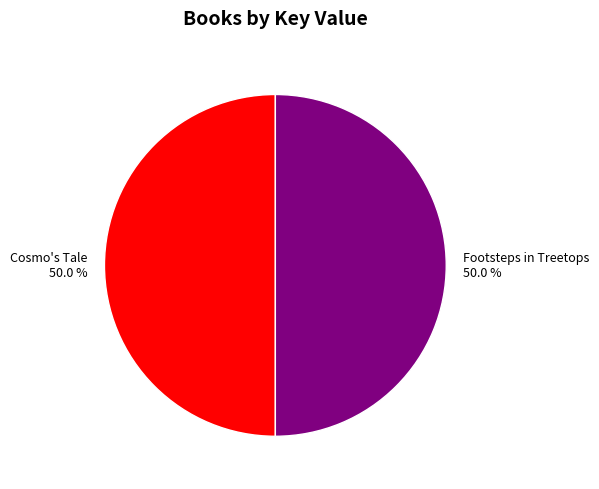

To the nearest percent, what is the average slice percentage?

50%